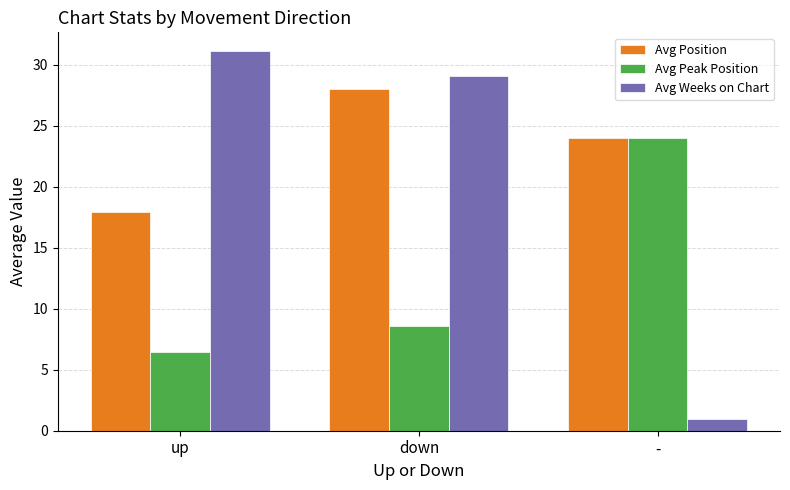

What is the label of the 3rd bar from the right?

up